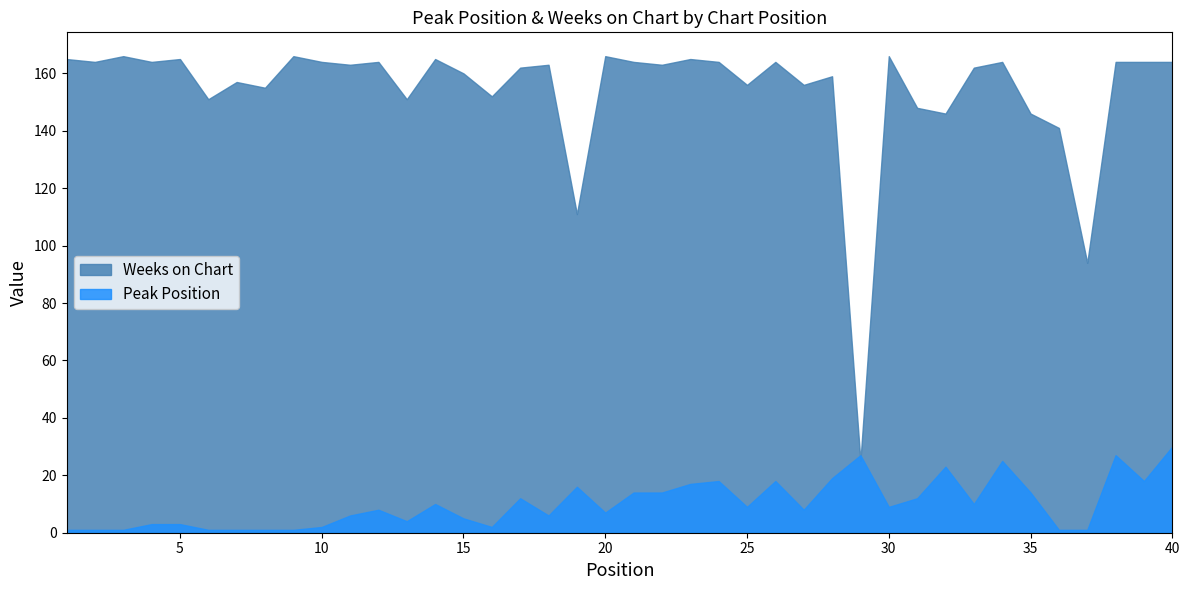

What is the maximum value shown in the chart?

166